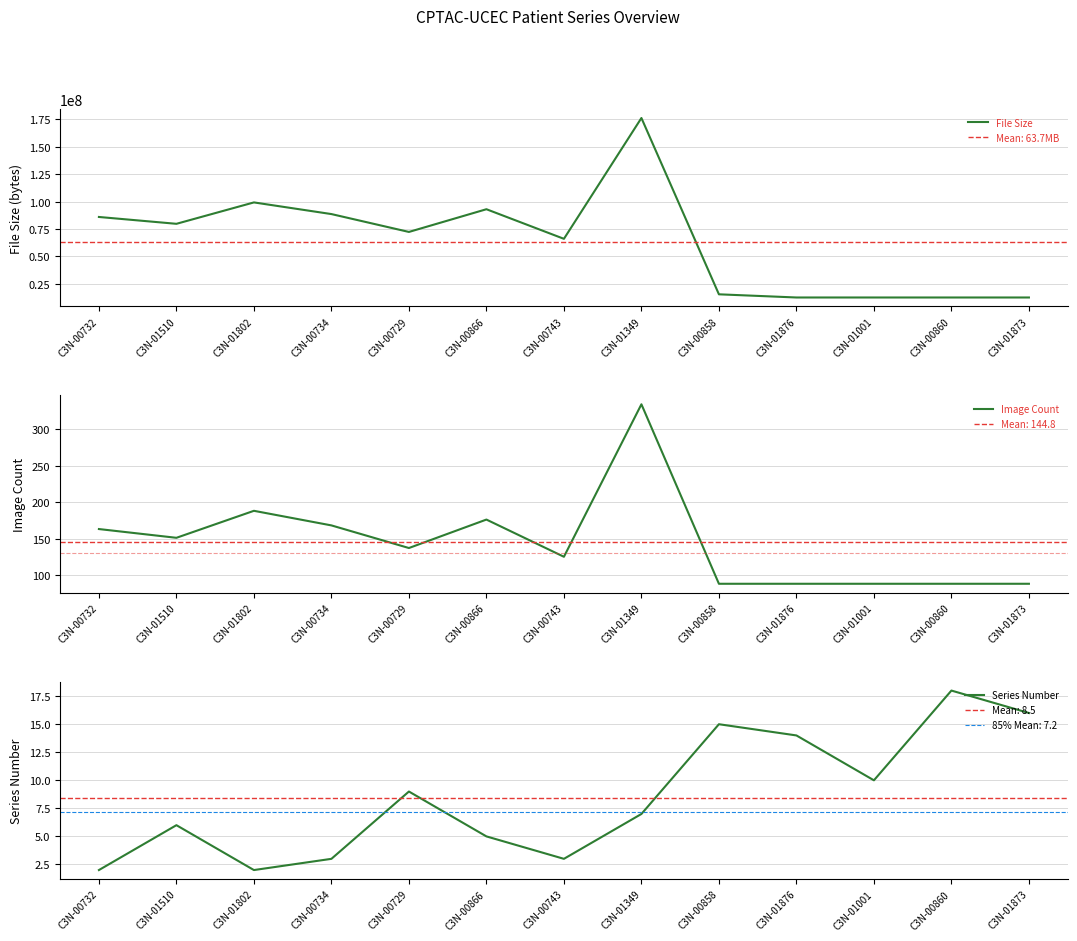

What is the difference between the second highest and minimum values in the Image Count series?

100